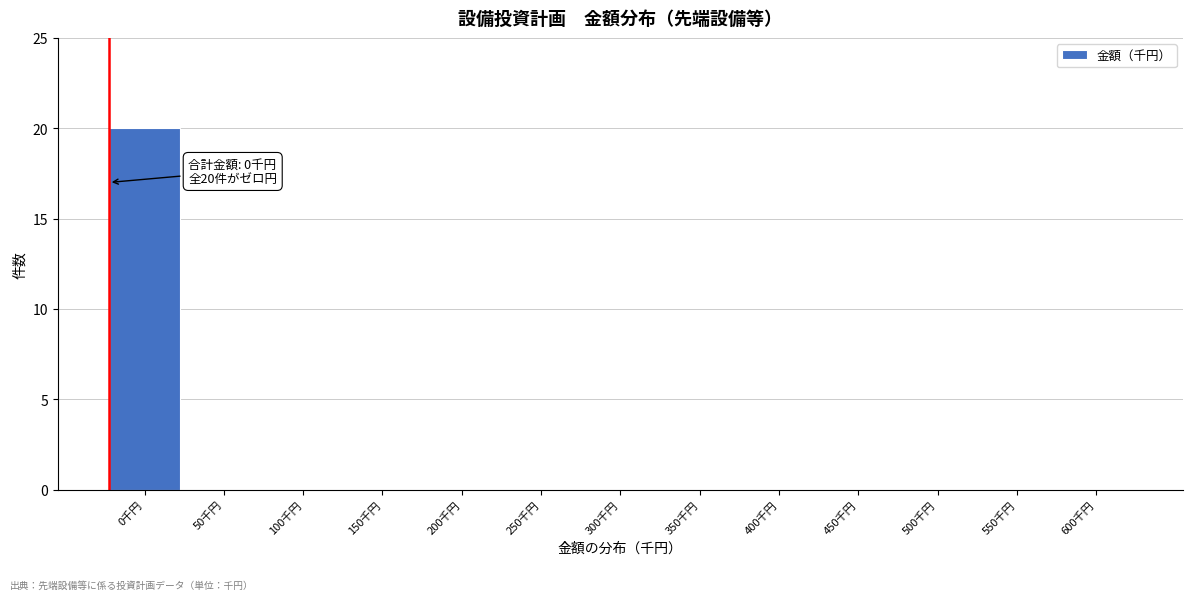

Reading right to left, extract all data points from this chart.

600千円=0	550千円=0	500千円=0	450千円=0	400千円=0	350千円=0	300千円=0	250千円=0	200千円=0	150千円=0	100千円=0	50千円=0	0千円=20